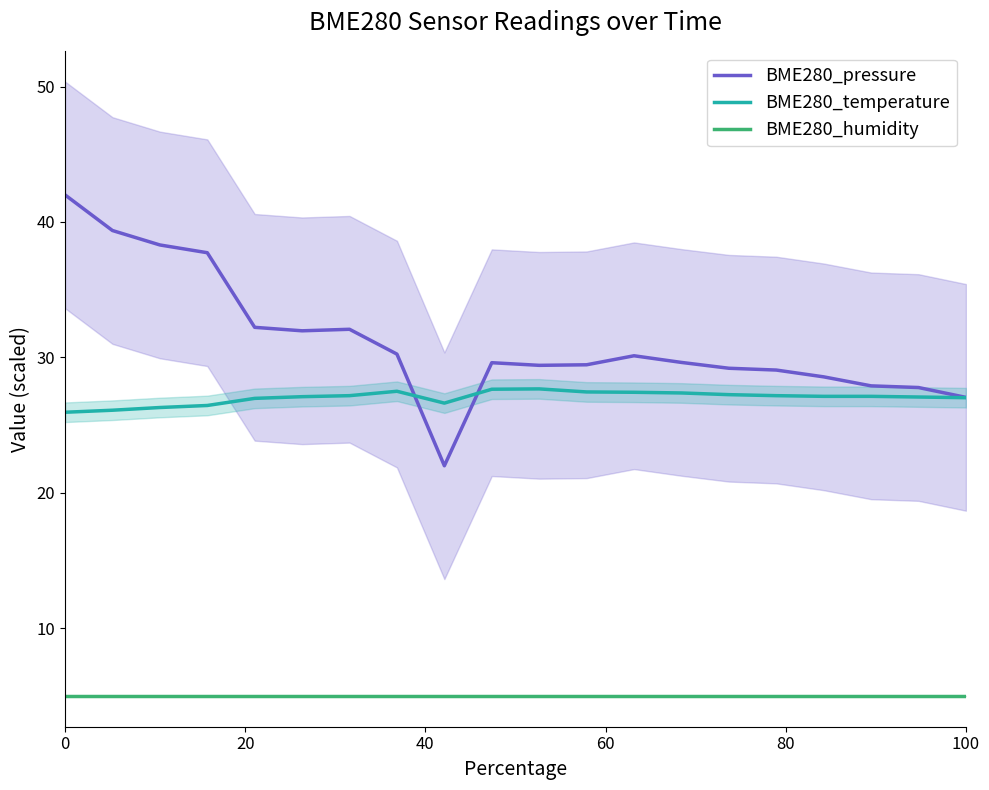

True or false: BME280_pressure and BME280_humidity cross at least once.

False